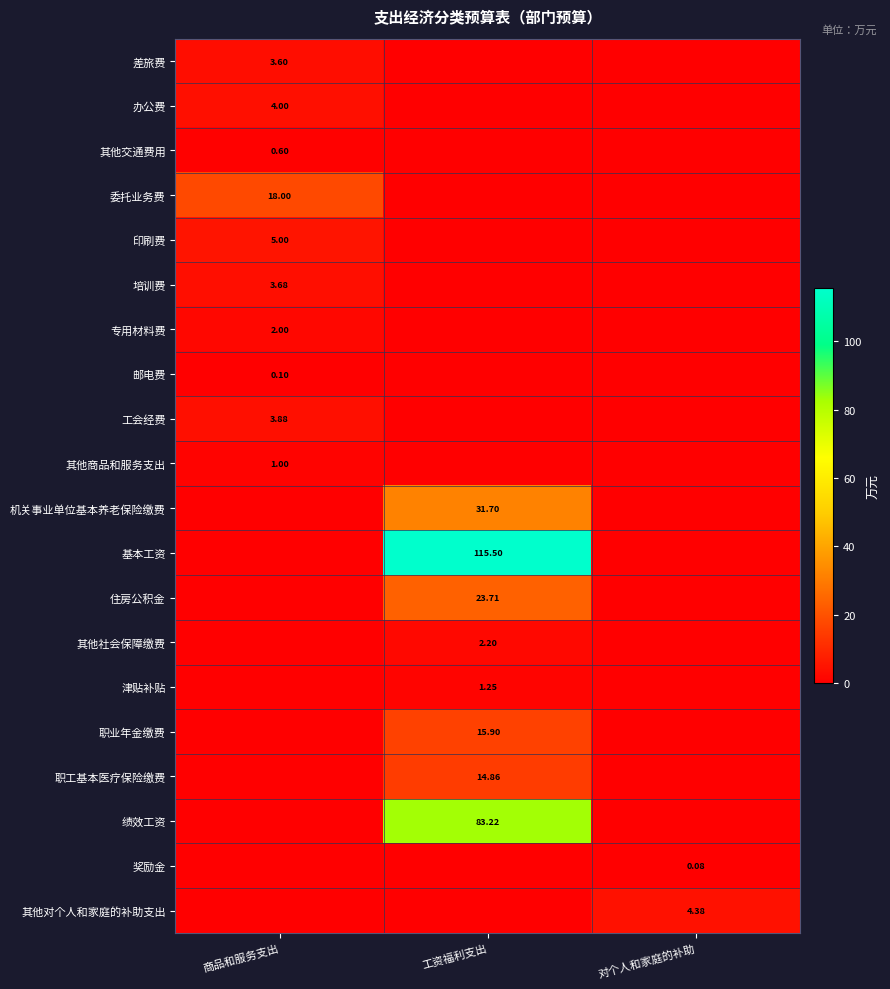

At which label is 办公费 closest to 2?

商品和服务支出